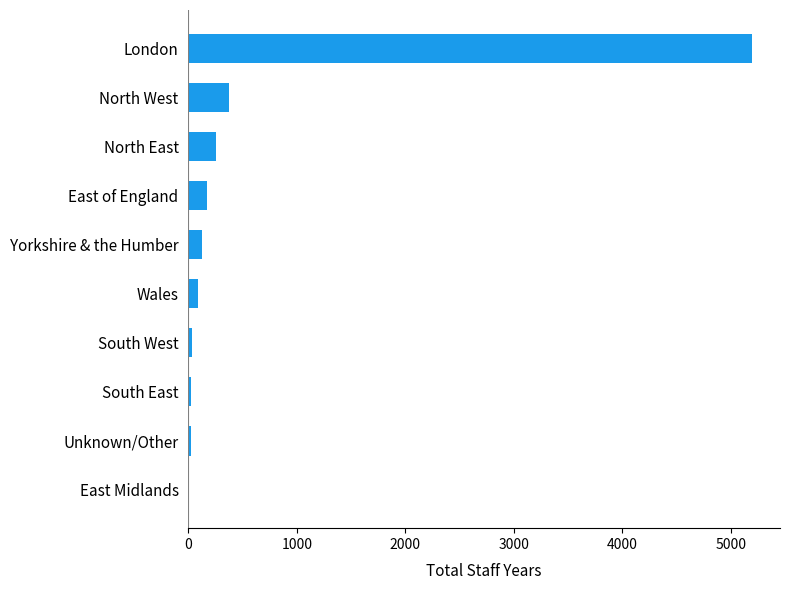

Where is the data nearest to the value 2599?

North West